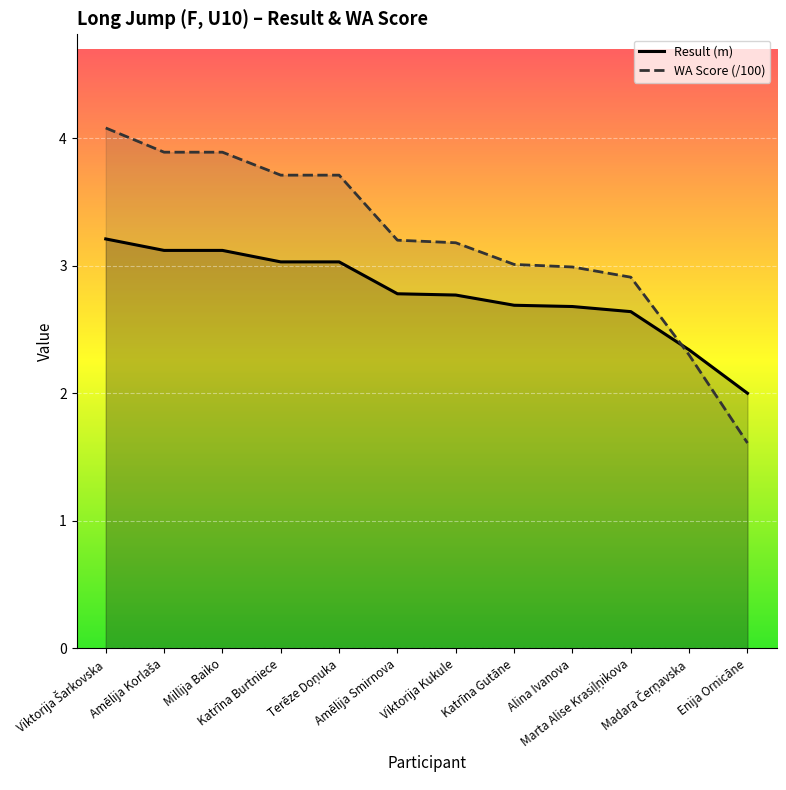

What is the sum of the Result (m) values at Katrīna Gutāne and Terēze Doņuka?

5.7